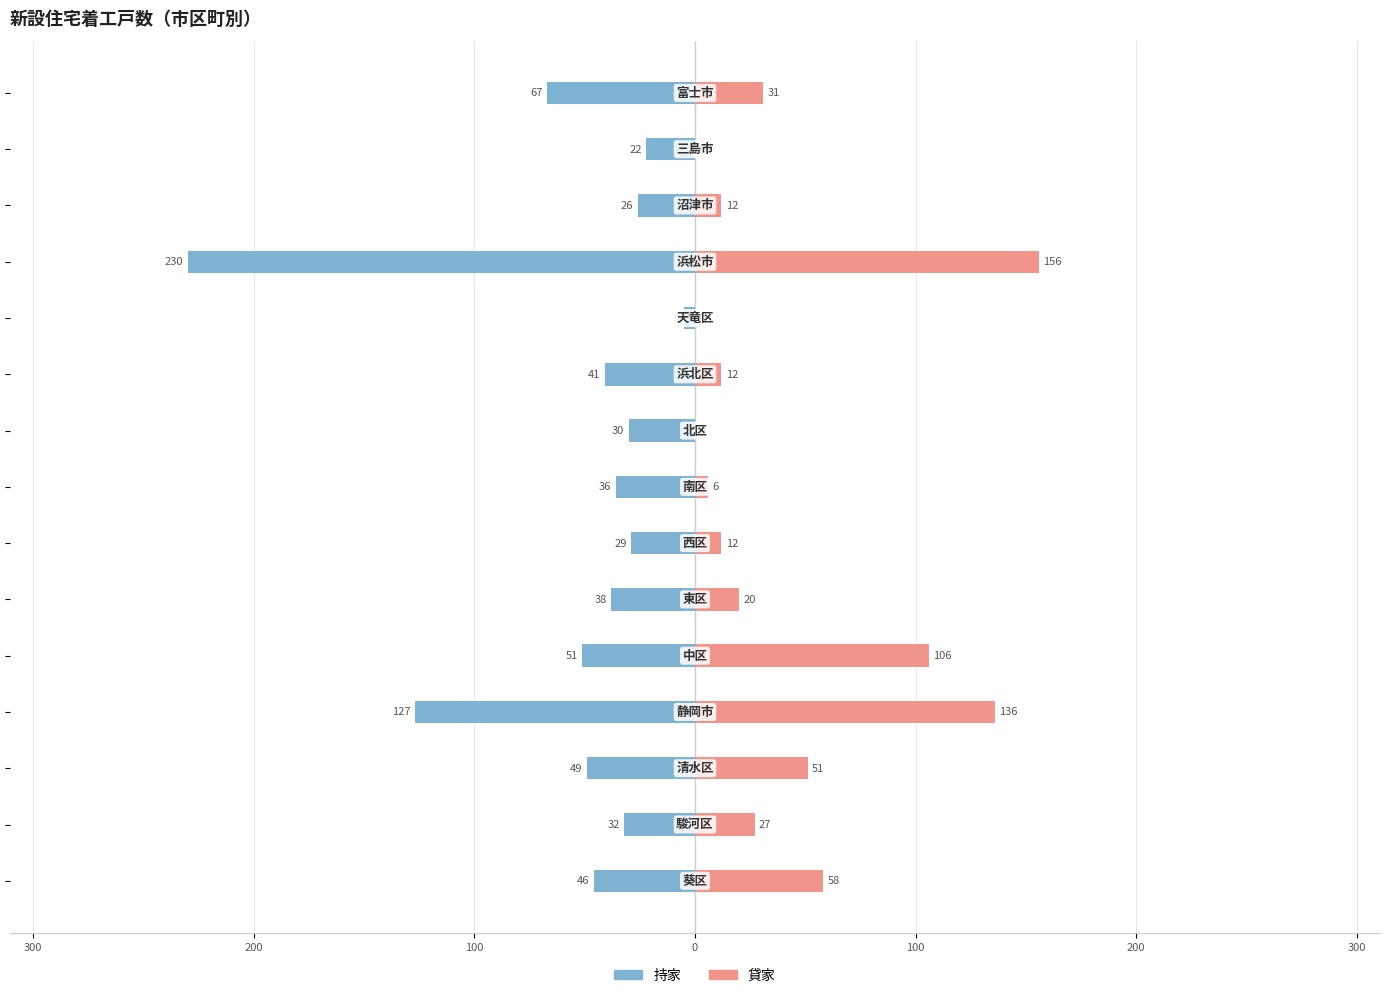

What are all the series names shown in the legend?

持家, 貸家